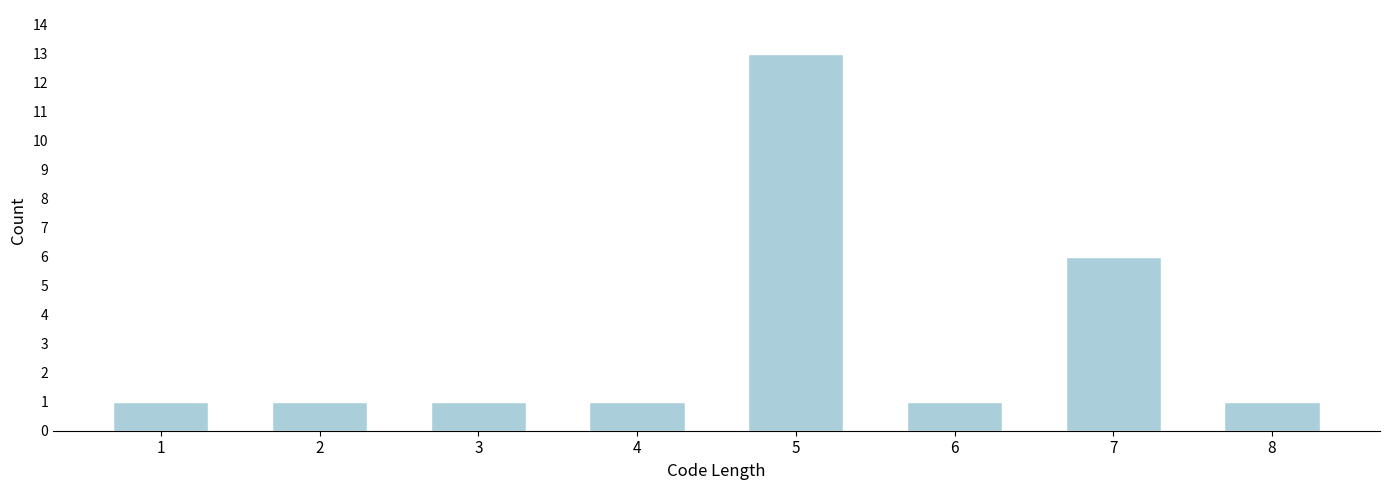

Reading left to right, transcribe all the data shown in this chart.

1=1	2=1	3=1	4=1	5=13	6=1	7=6	8=1